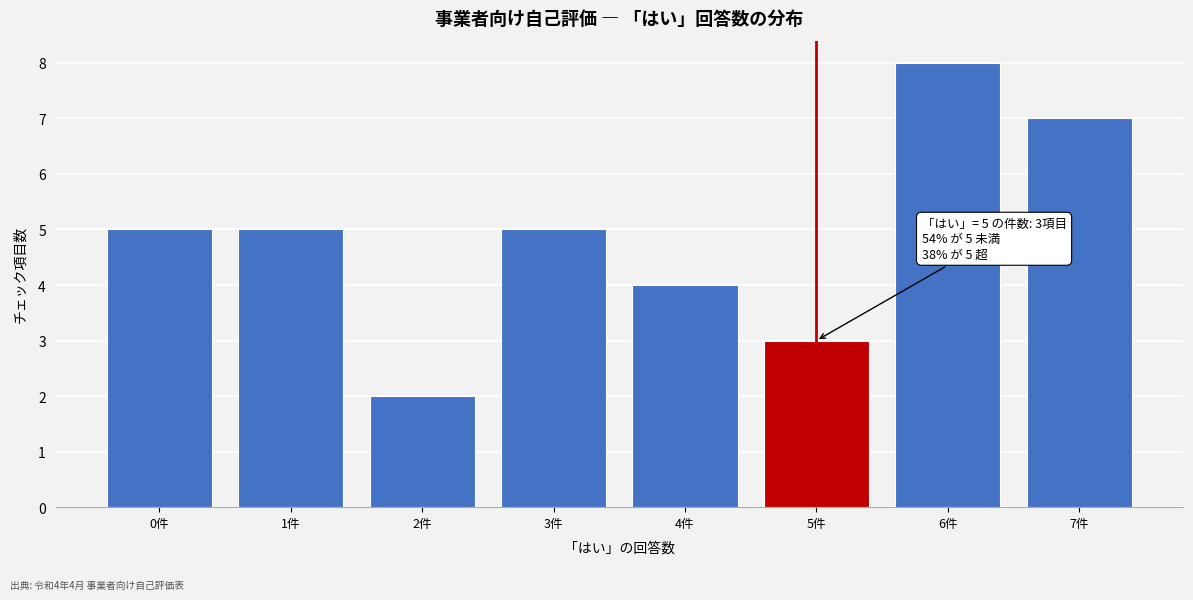

Reading right to left, list all the values displayed in this chart.

7件=7	6件=8	5件=3	4件=4	3件=5	2件=2	1件=5	0件=5